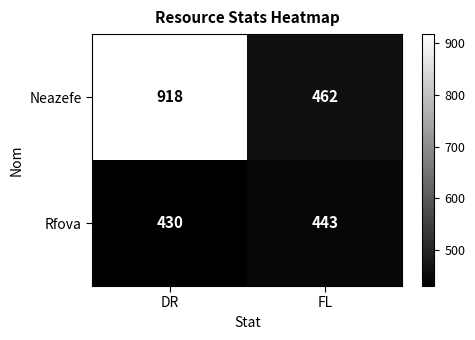

Which series has the largest range (max minus min)?

Neazefe